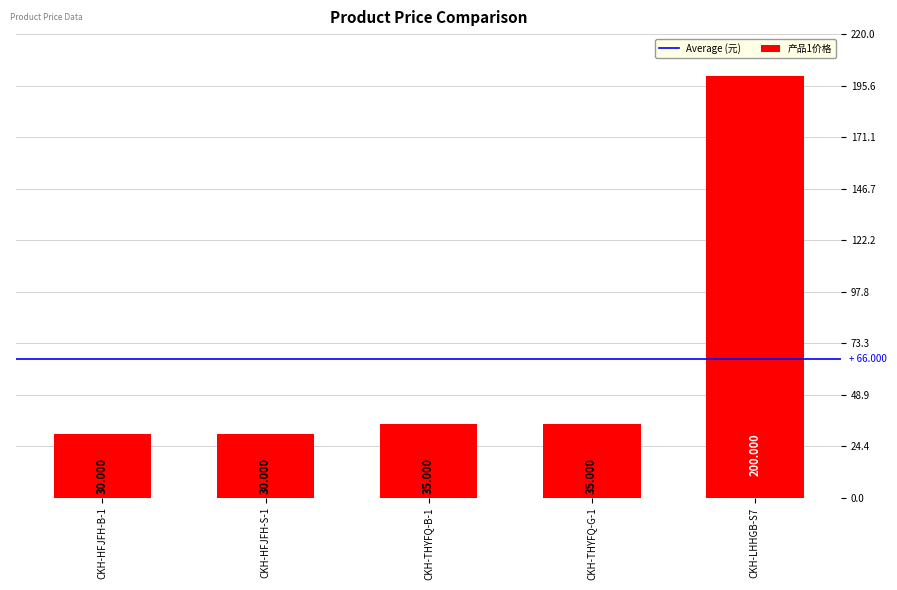

What is the smallest value displayed?

30